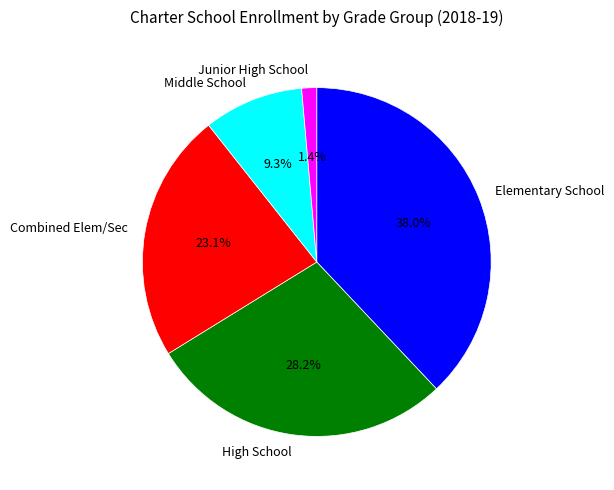

Do High School and Middle School together represent more than half of the pie?

No